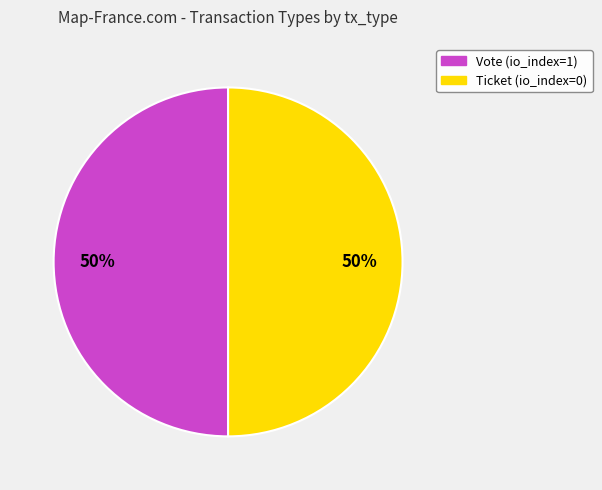

Combined, do Ticket and Vote account for over 50%?

Yes